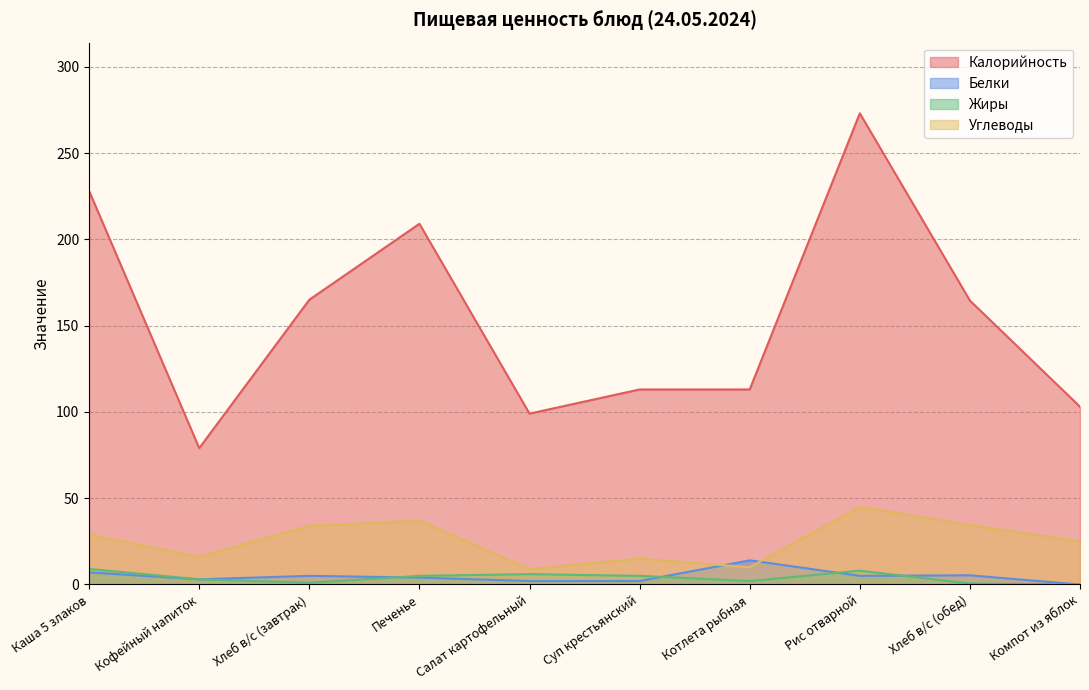

What position from the right is Рис отварной?

3